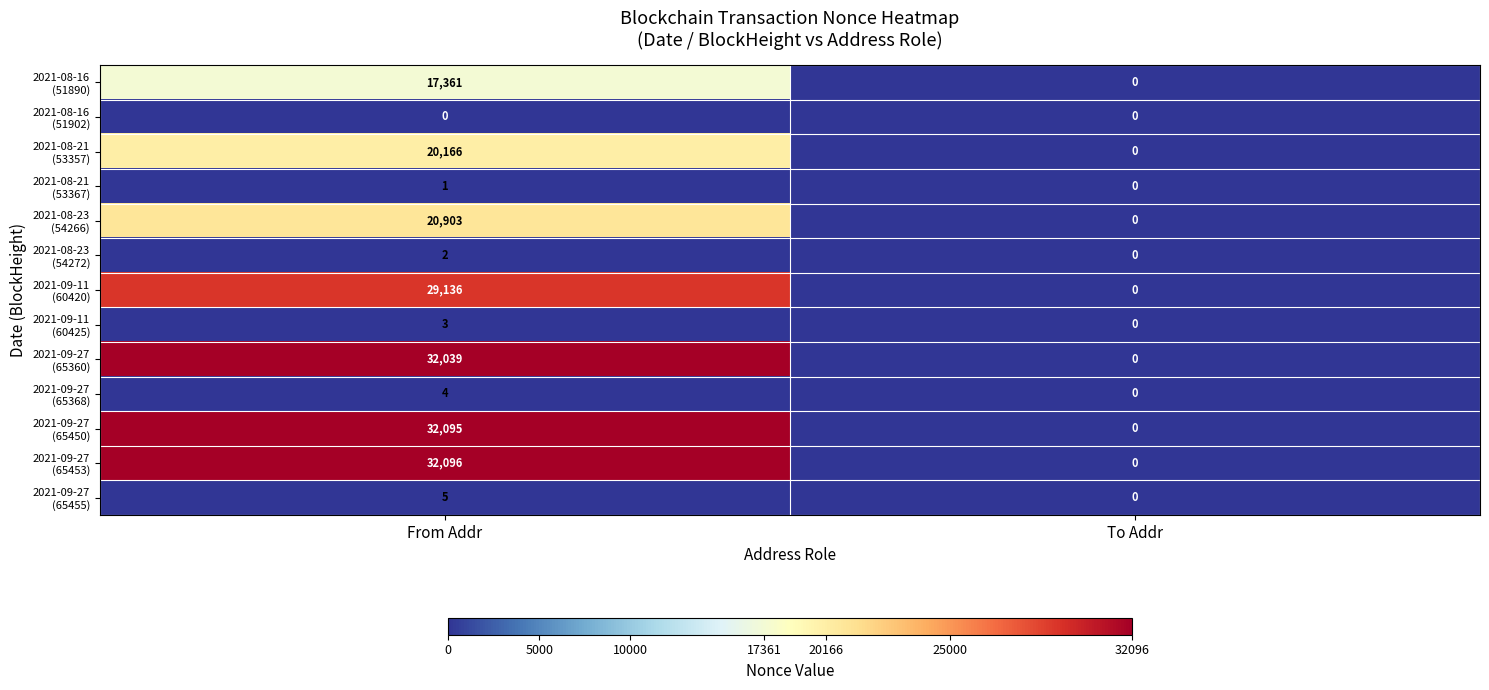

Count the number of data series in this chart.

13